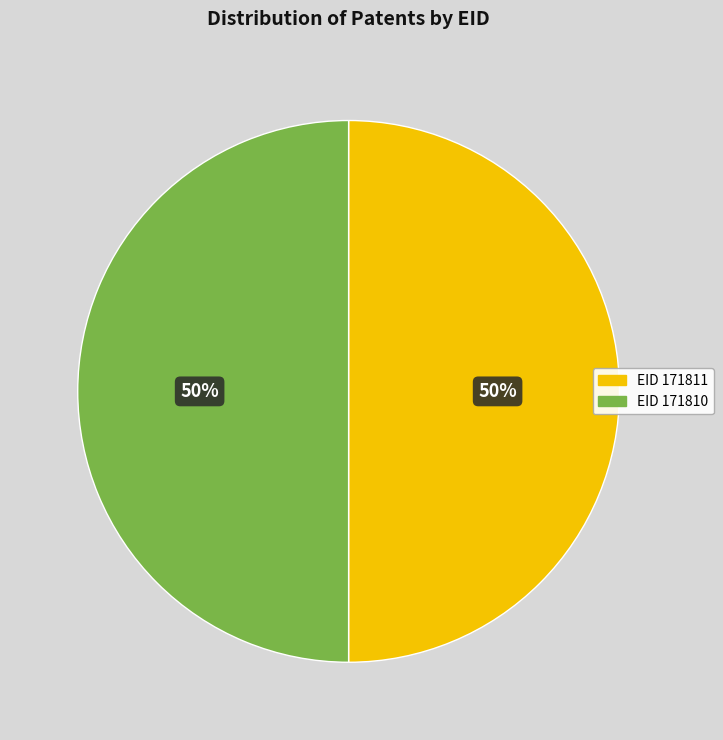

How many segments does this pie chart have?

2